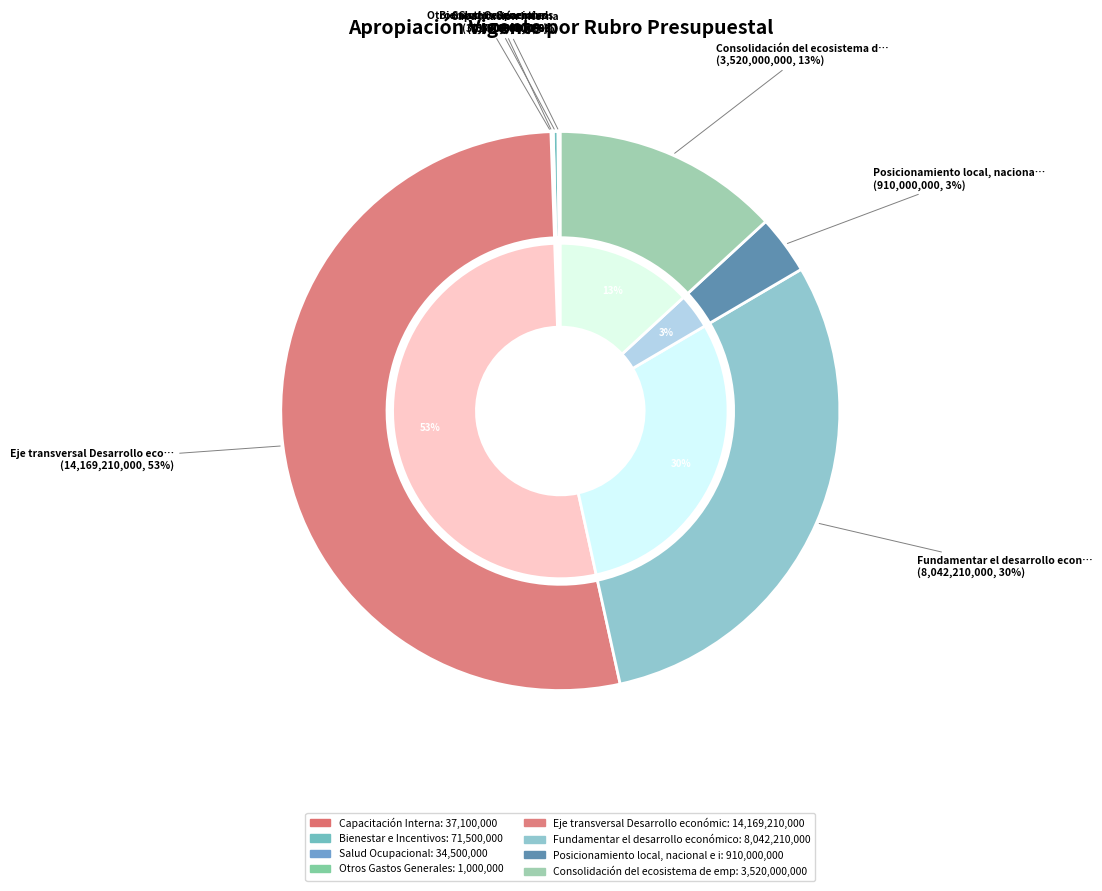

The Bienestar e Incentivos slice represents 0% of the pie. True or false?

True